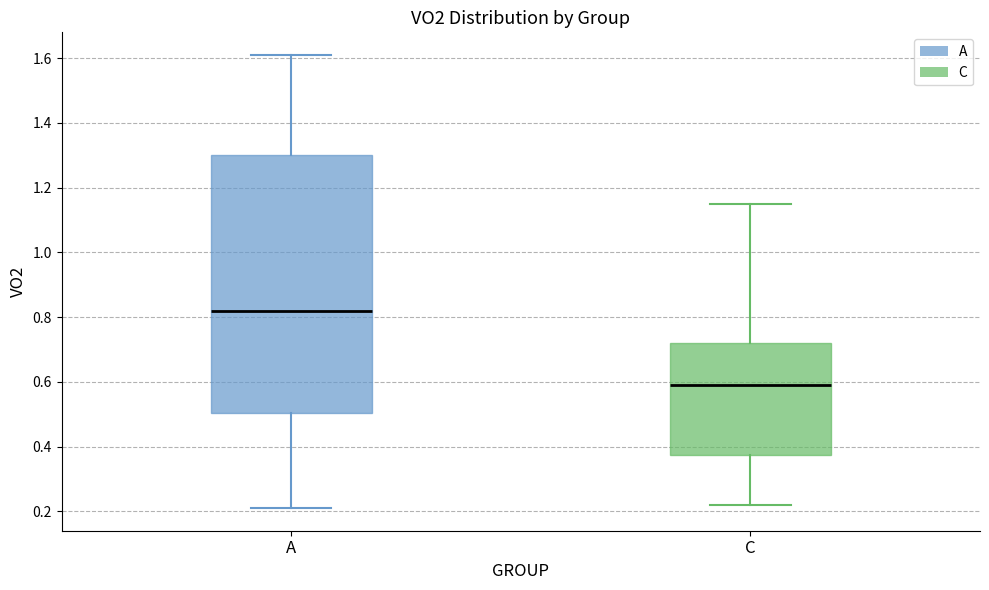

Which box is the tallest, from its lower edge to its upper edge?

A